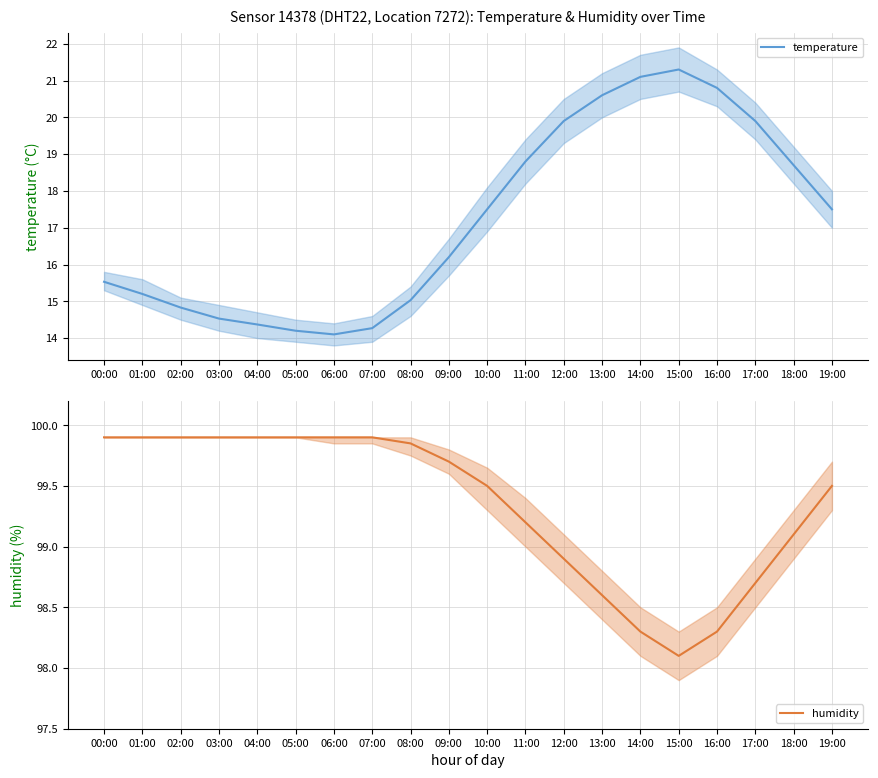

What are all the series names shown in the legend?

temperature, humidity